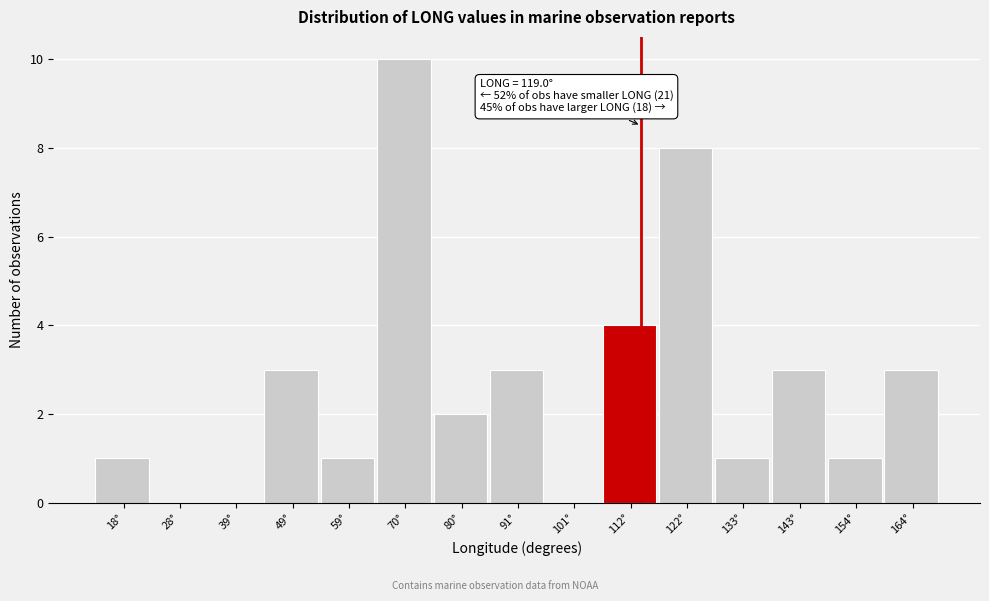

Reading left to right, extract all data points from this chart.

18°=1	28°=0	39°=0	49°=3	59°=1	70°=10	80°=2	91°=3	101°=0	112°=4	122°=8	133°=1	143°=3	154°=1	164°=3